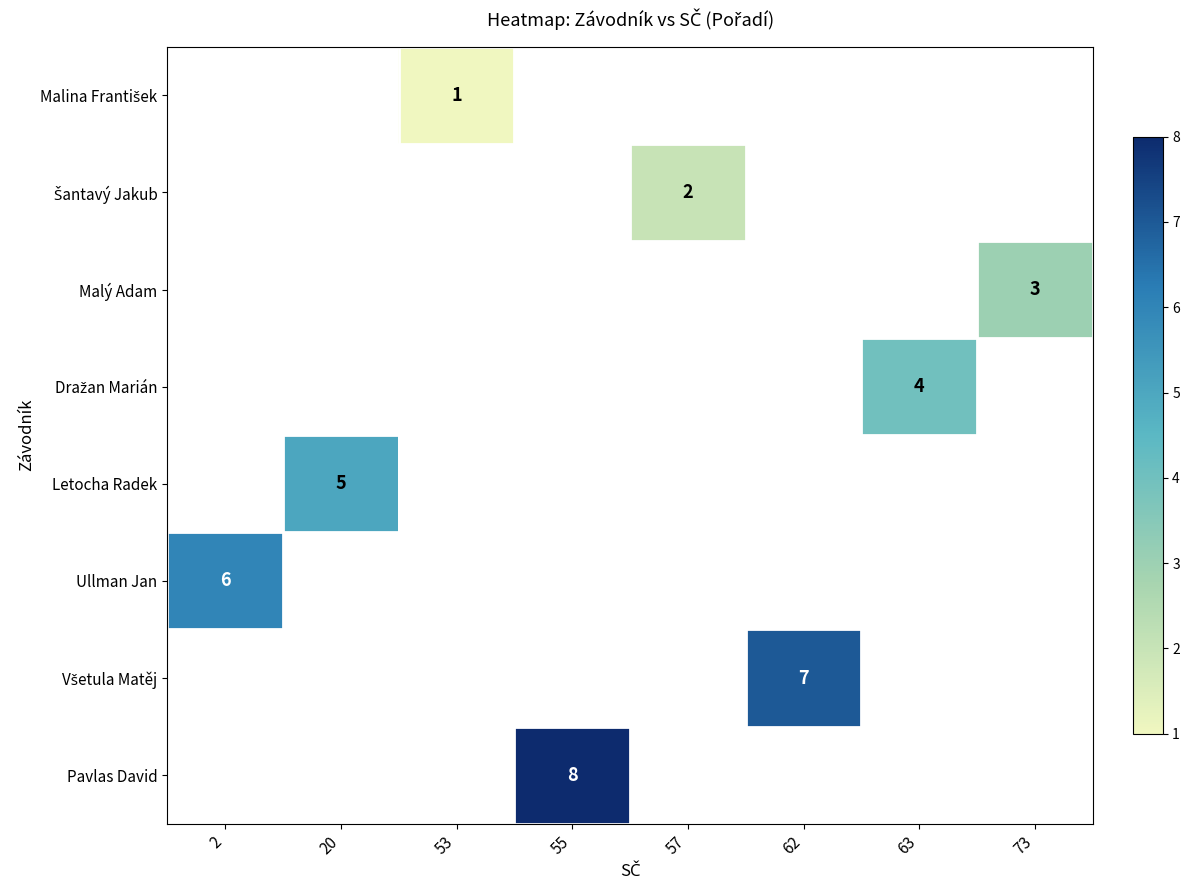

True or false: Pavlas David has a value of 14 at 55.

False